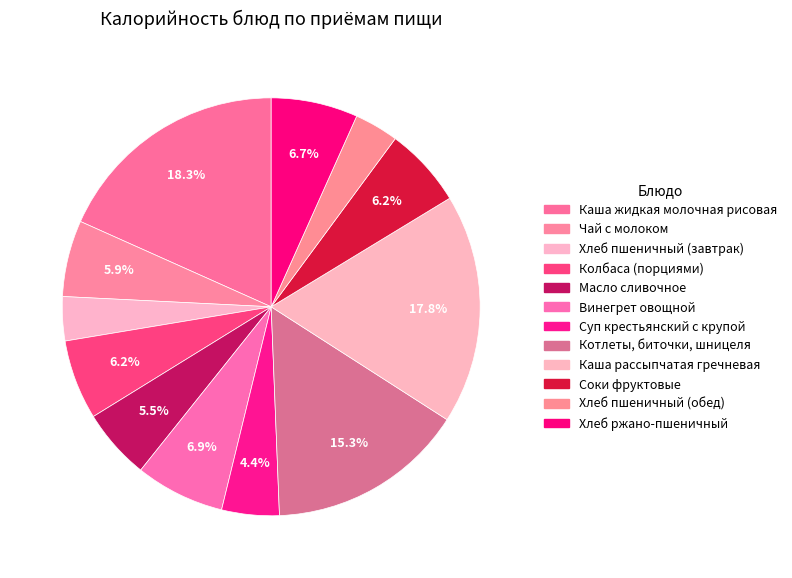

Rank the categories by value from highest to lowest.

Каша жидкая молочная рисовая, Каша рассыпчатая гречневая, Котлеты, биточки, шницеля, Винегрет овощной, Хлеб ржано-пшеничный, Соки фруктовые, Колбаса (порциями), Чай с молоком, Масло сливочное, Суп крестьянский с крупой, Хлеб пшеничный (завтрак), Хлеб пшеничный (обед)